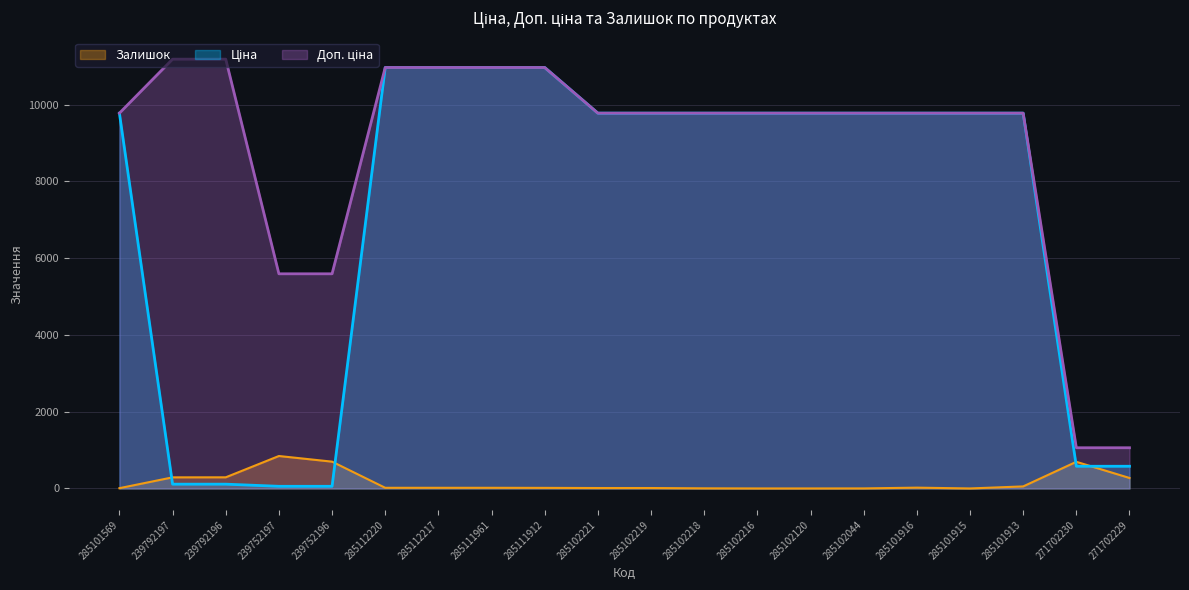

What is the total value across all series at 285102216?

19551.0